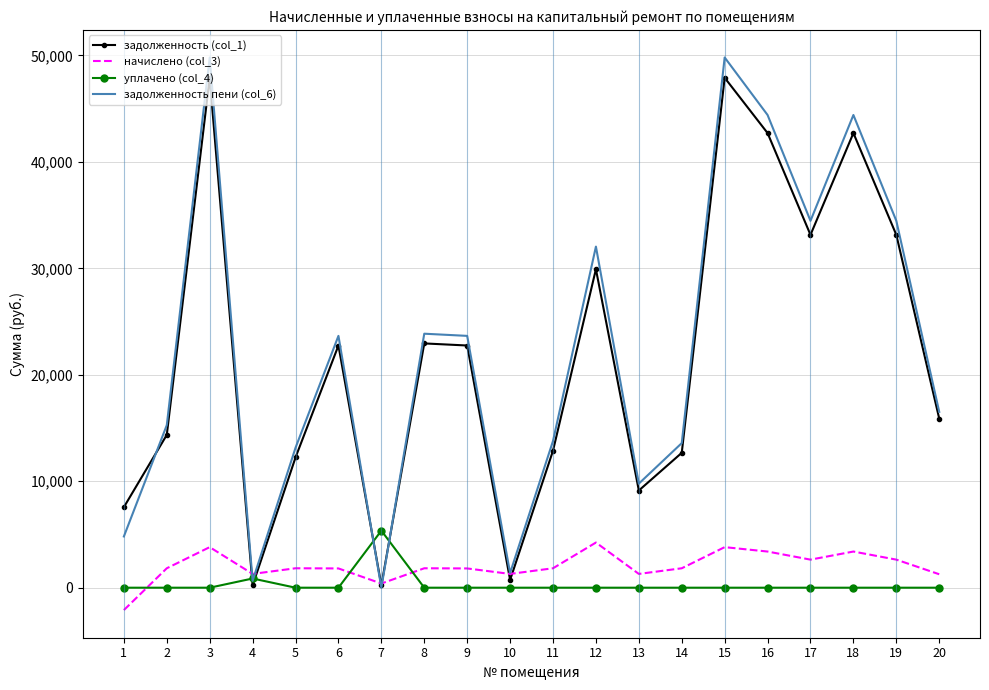

Is the value of задолженность (col_1) at 1 greater than the value of уплачено (col_4) at 9?

Yes